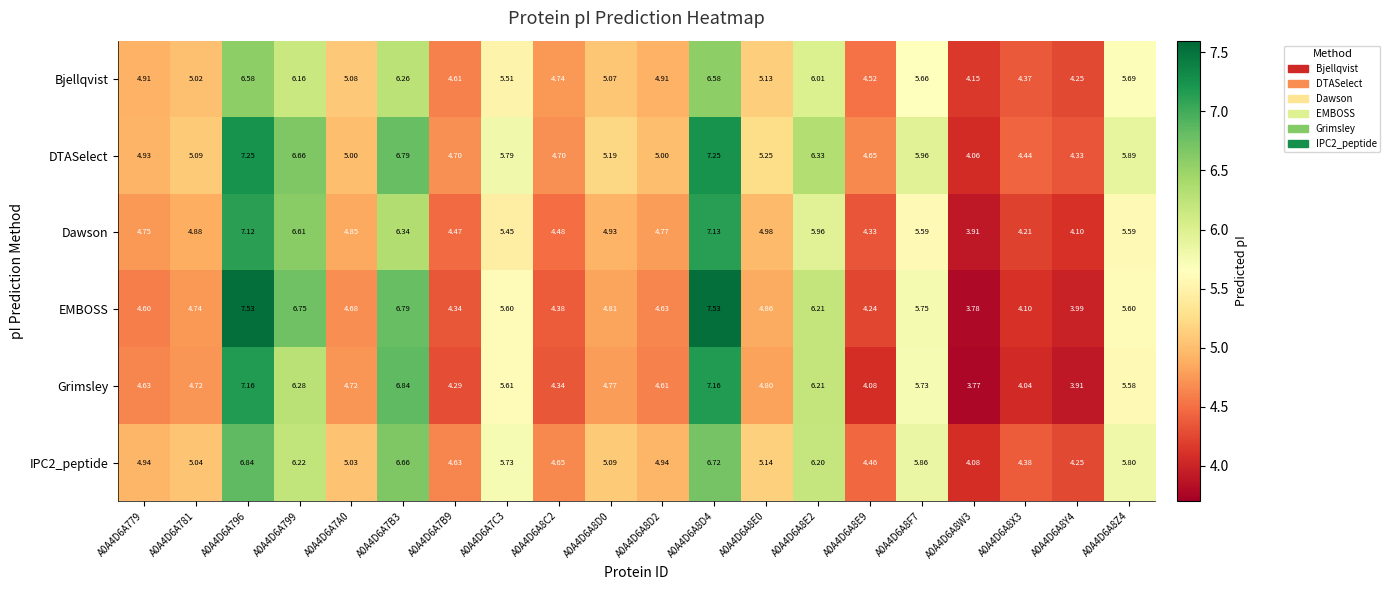

At which category is the sum across all series the highest?

A0A4D6A796